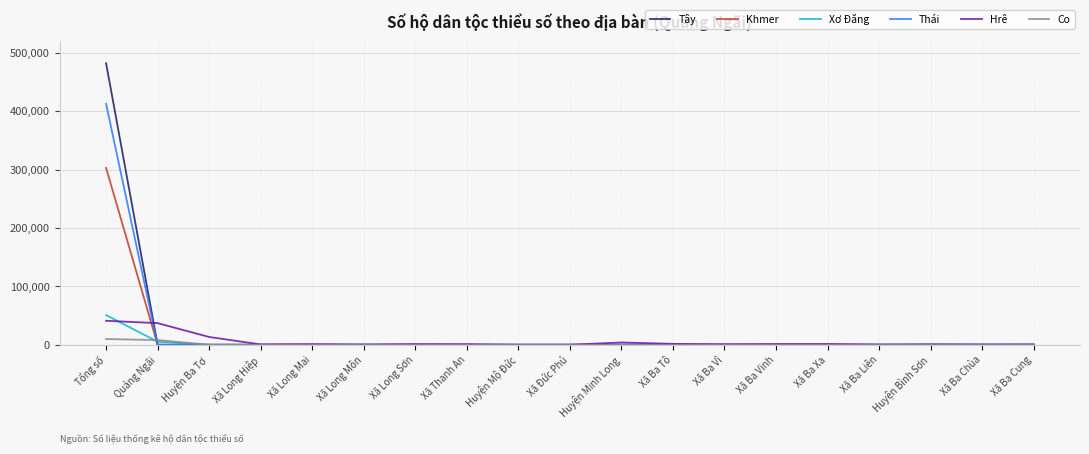

Which series has the largest range (max minus min)?

Tây